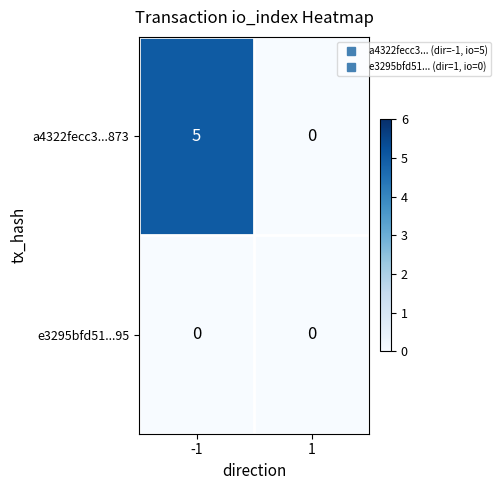

At how many categories does at least one series exceed 1?

1